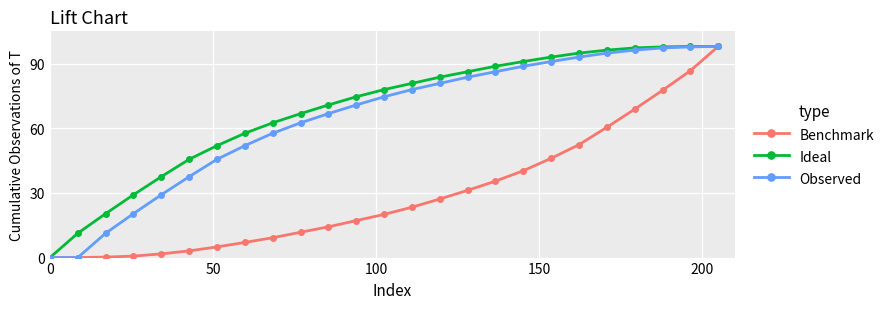

What is the maximum value for Benchmark?

98.0